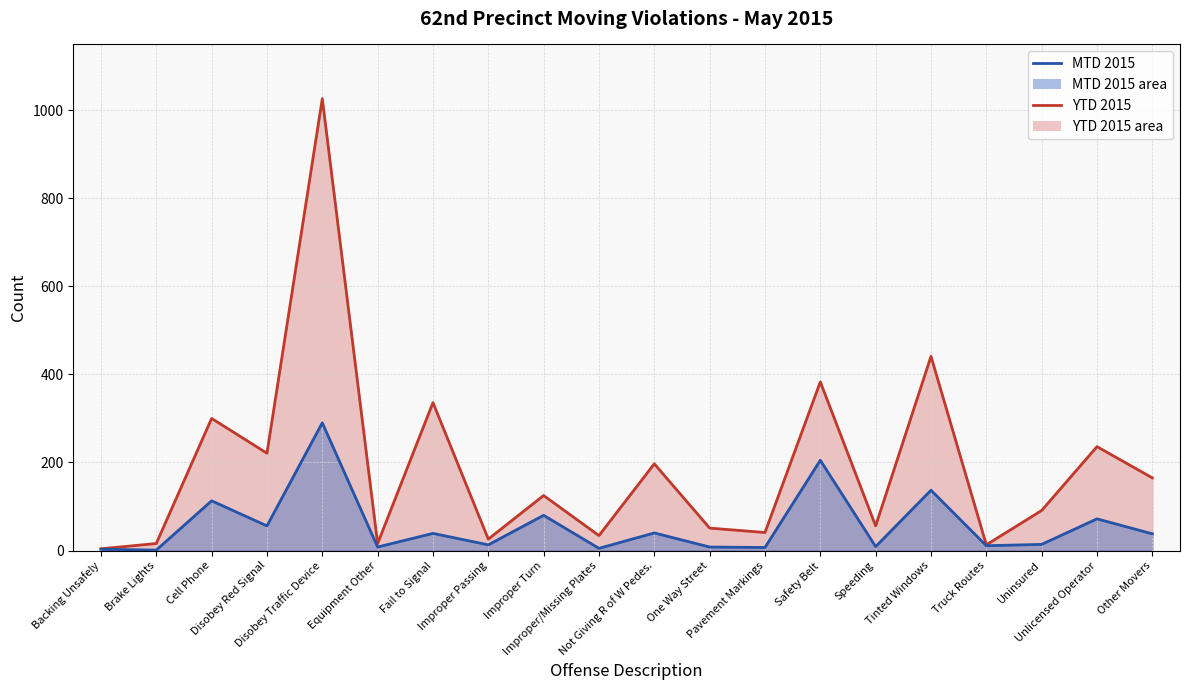

What is the label of the 19th point from the right?

Brake Lights